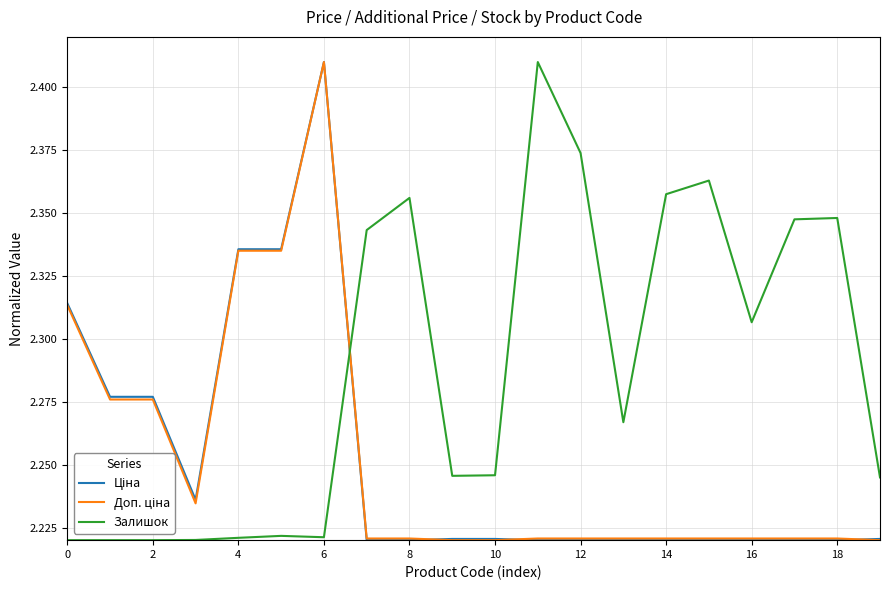

How many lines are shown in the chart?

3